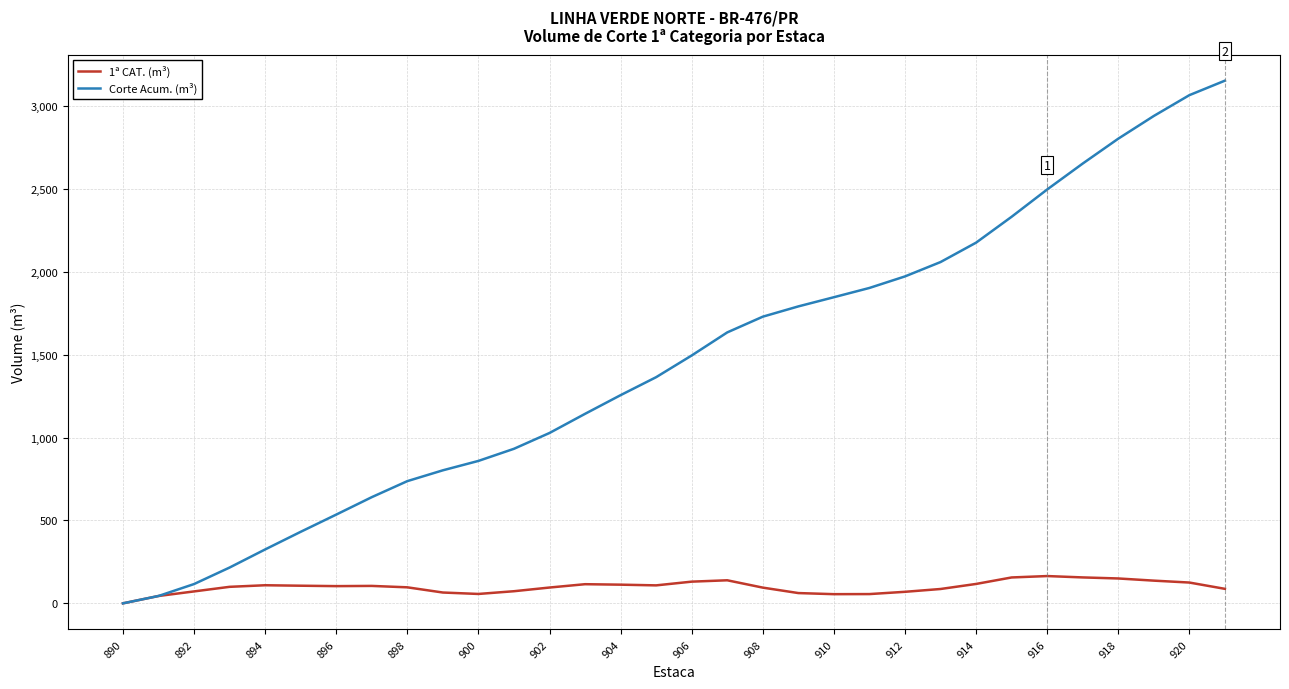

Which series has the largest total across all categories?

Corte Acum. (m³)